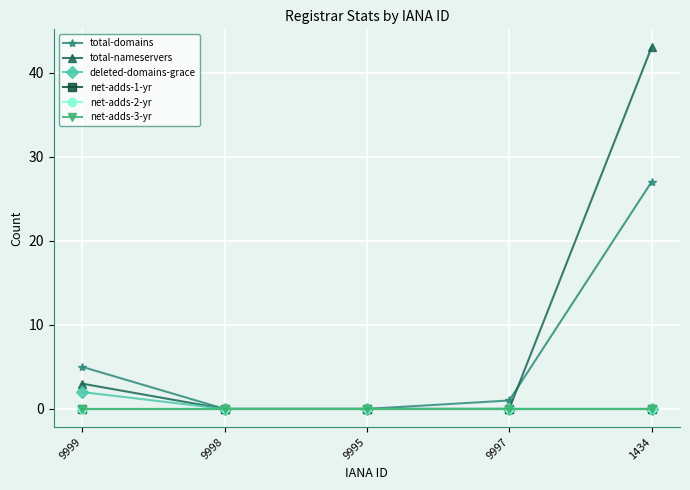

Does the chart have visible grid lines?

Yes